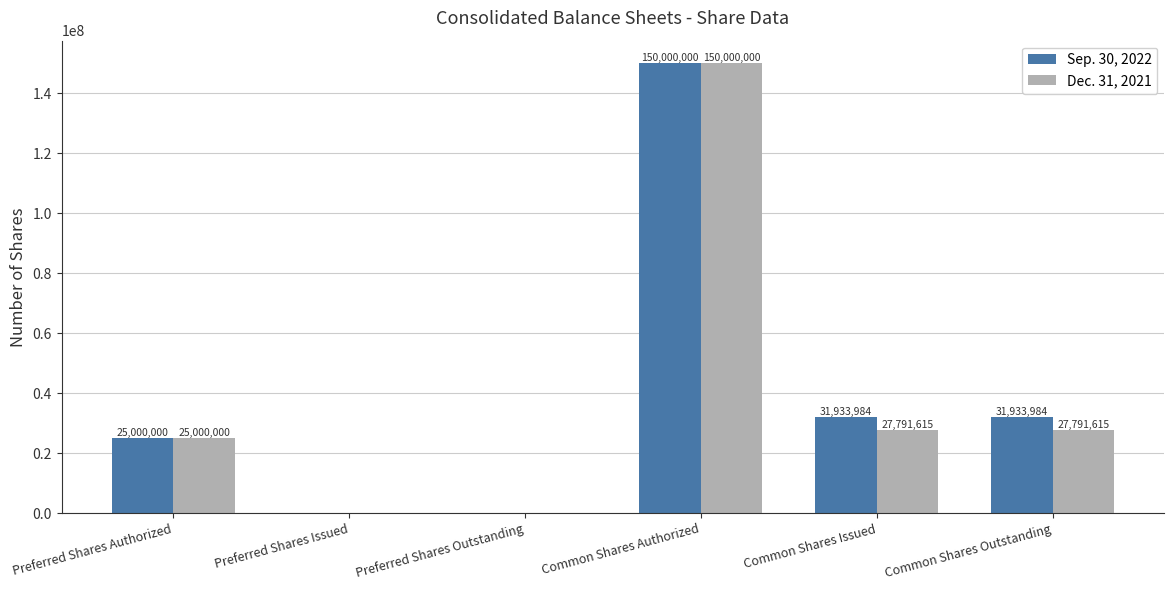

What is the total value across all series at Preferred Shares Authorized?

50000000